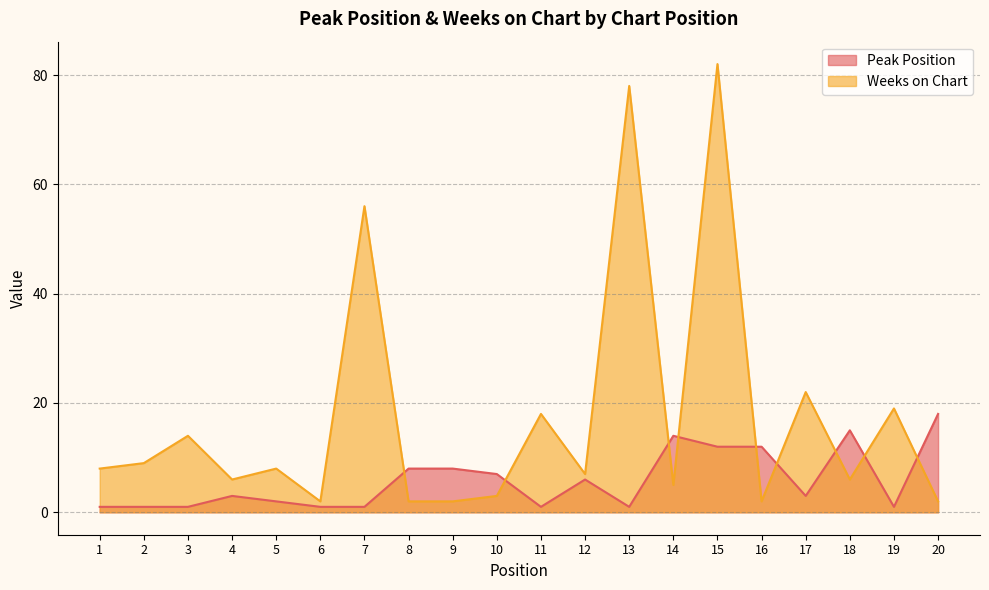

Reading left to right, list all the values displayed in this chart.

Peak Position: 1	1	1	3	2	1	1	8	8	7	1	6	1	14	12	12	3	15	1	18
Weeks on Chart: 8	9	14	6	8	2	56	2	2	3	18	7	78	5	82	2	22	6	19	2